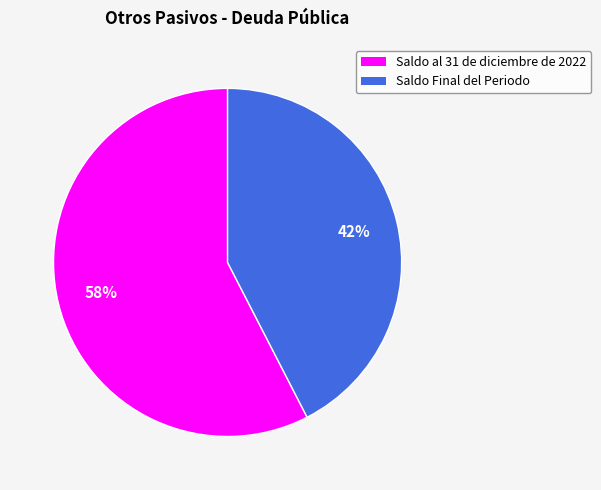

What percentage is the Saldo Final del Periodo slice, to the nearest percent?

42%